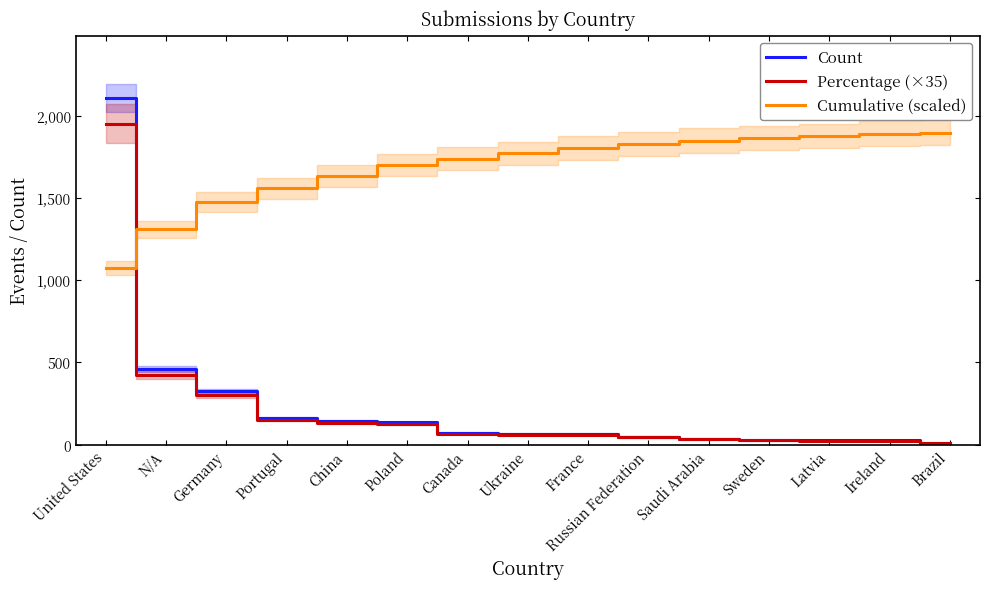

Which series has the largest total across all categories?

Cumulative (scaled)